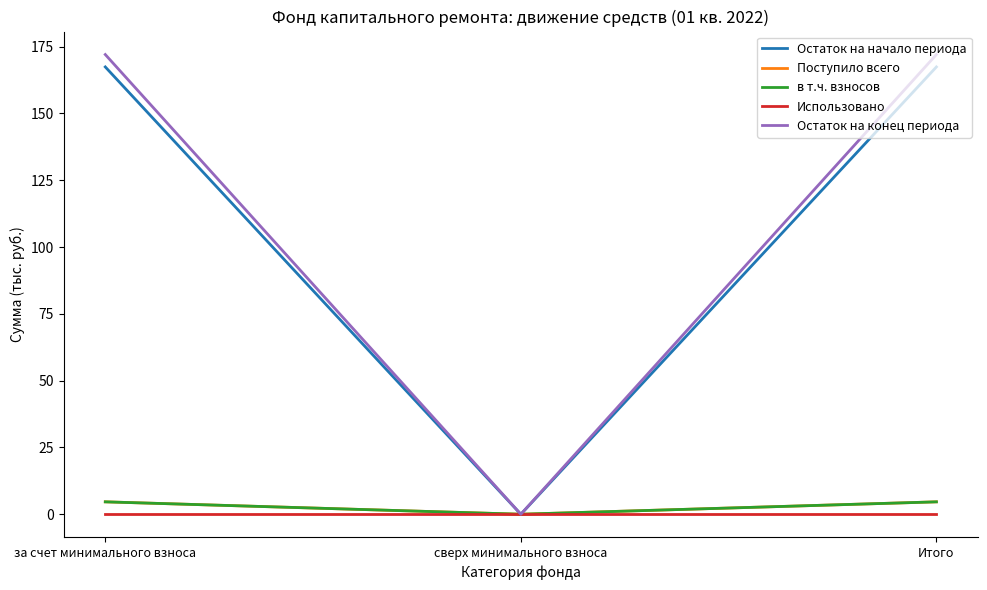

Which has a higher value, за счет минимального взноса or Итого?

за счет минимального взноса